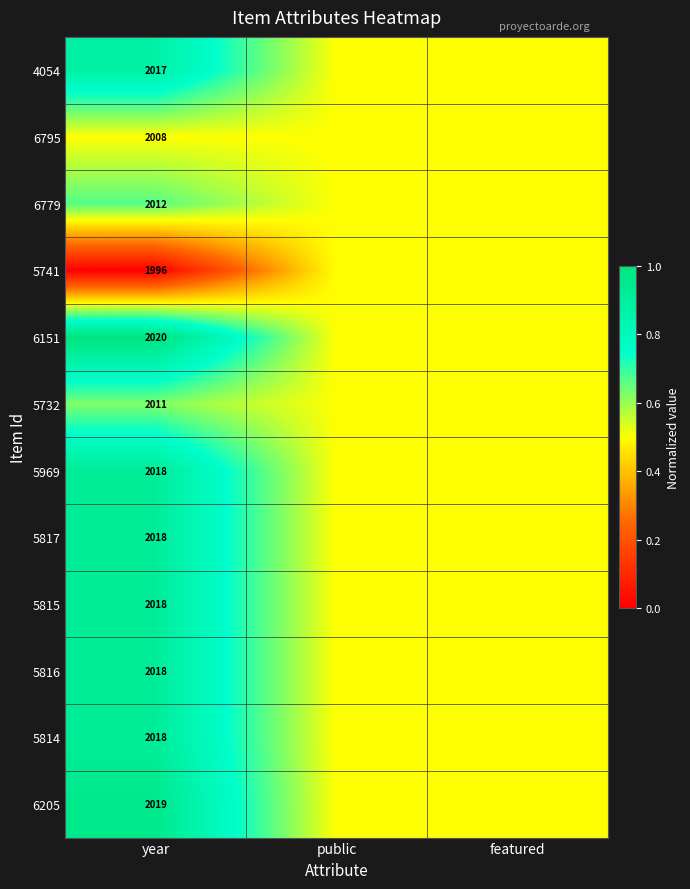

True or false: 4054 has a value of 765.6 at year.

False